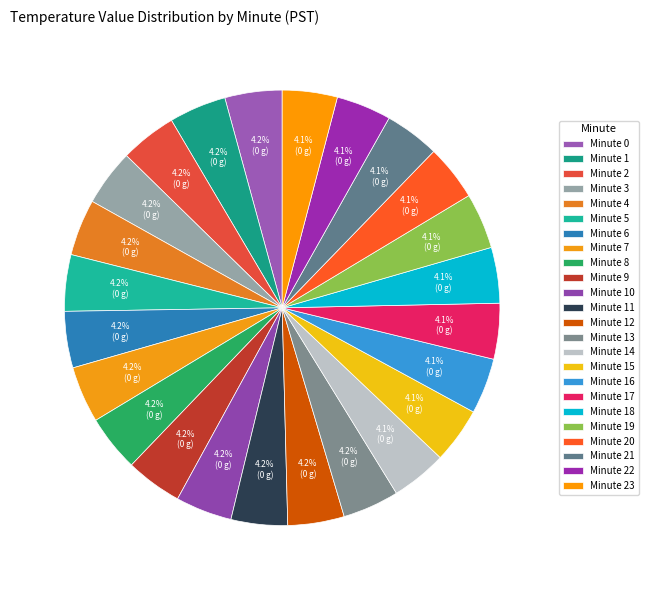

How many slices are in this pie chart?

24